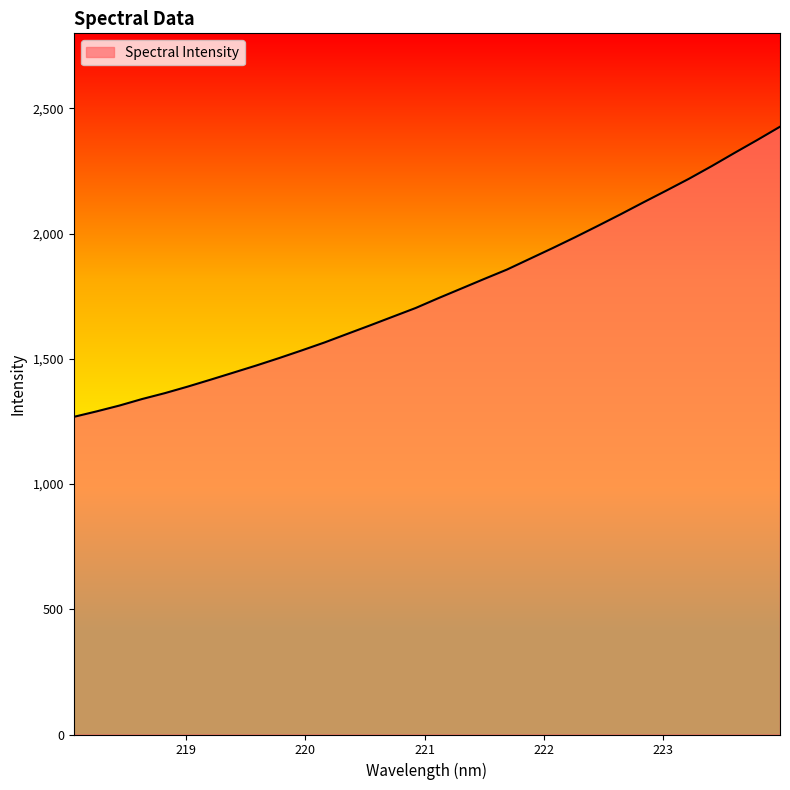

What is the difference between the maximum and minimum values?

1158.7